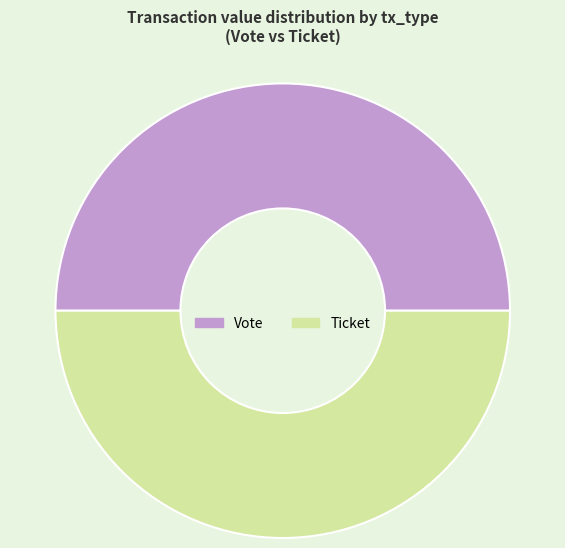

Do Ticket and Vote together represent more than half of the pie?

Yes